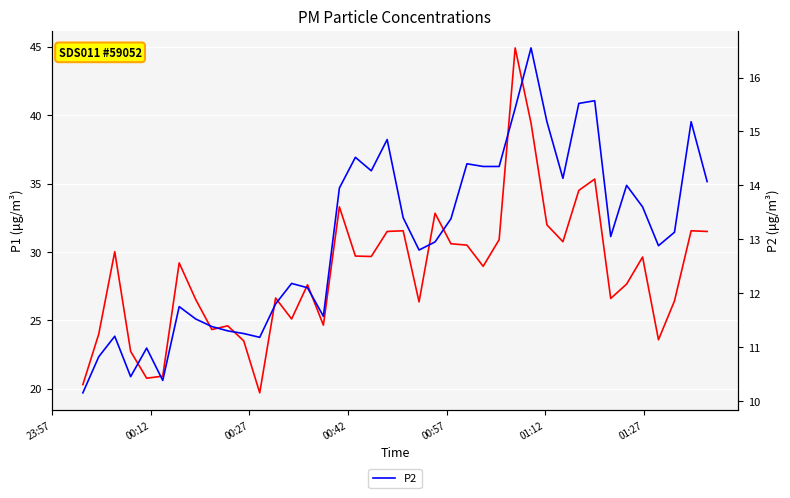

How many interior local peaks does the P2 series have?

11